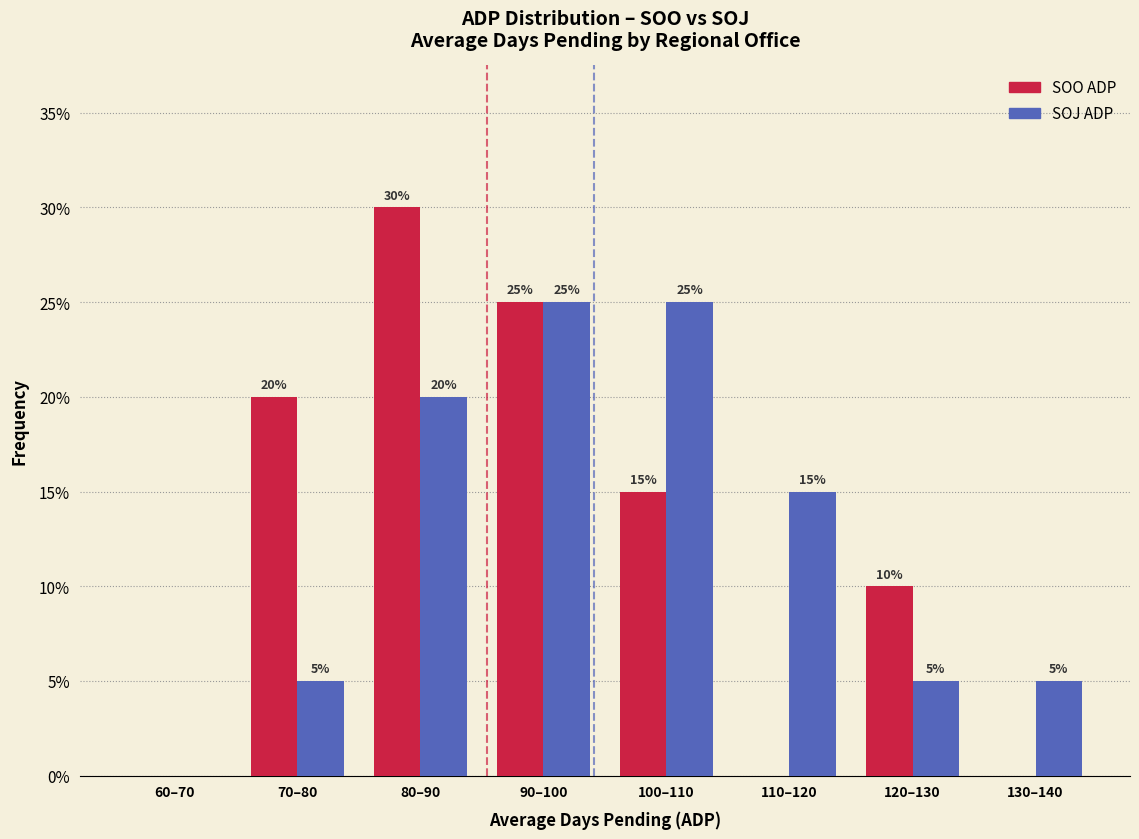

Reading left to right, list all the values displayed in this chart.

SOO ADP: 60–70=0	70–80=20	80–90=30	90–100=25	100–110=15	110–120=0	120–130=10	130–140=0
SOJ ADP: 60–70=0	70–80=5	80–90=20	90–100=25	100–110=25	110–120=15	120–130=5	130–140=5